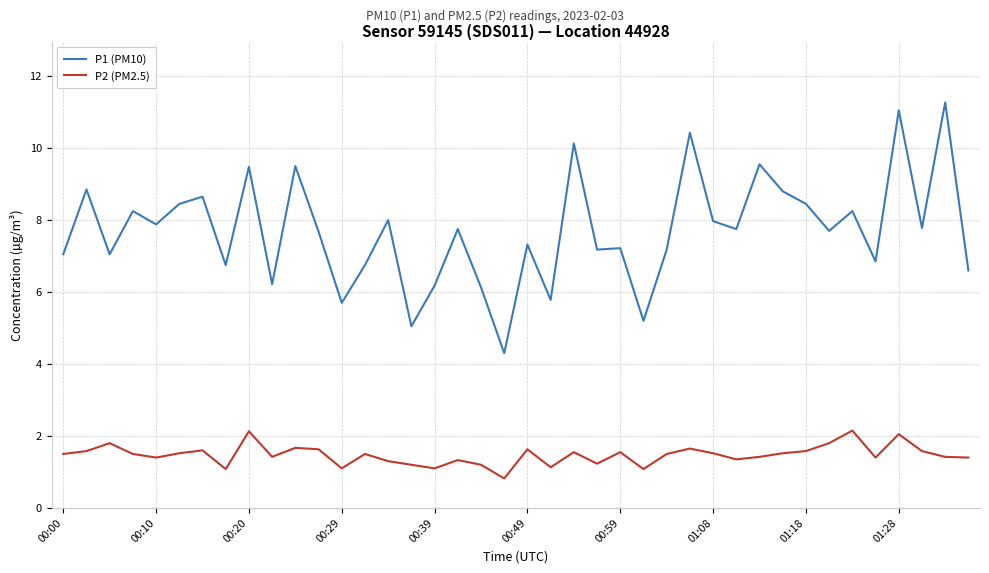

How many lines are shown in the chart?

2